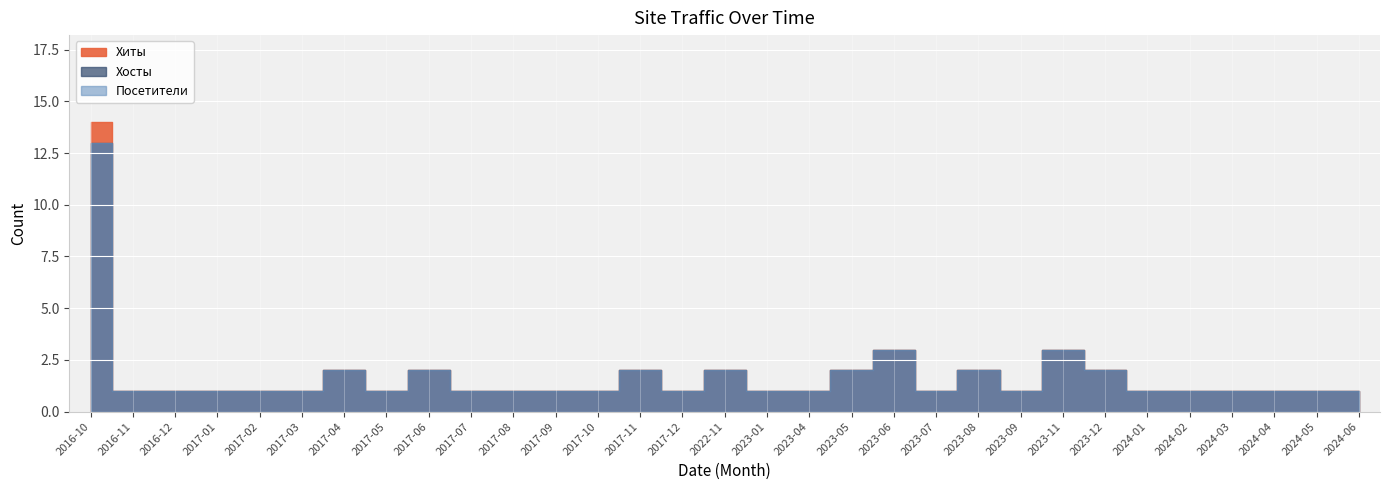

What are all the series names shown in the legend?

Хиты, Хосты, Посетители